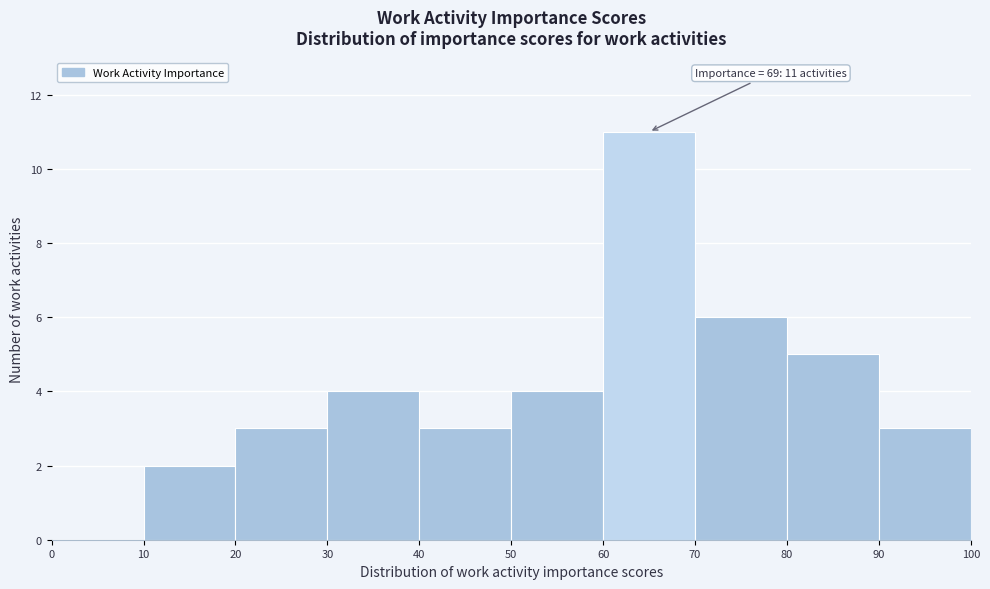

Over which range of the x-axis is the bar tallest?

60 to 70